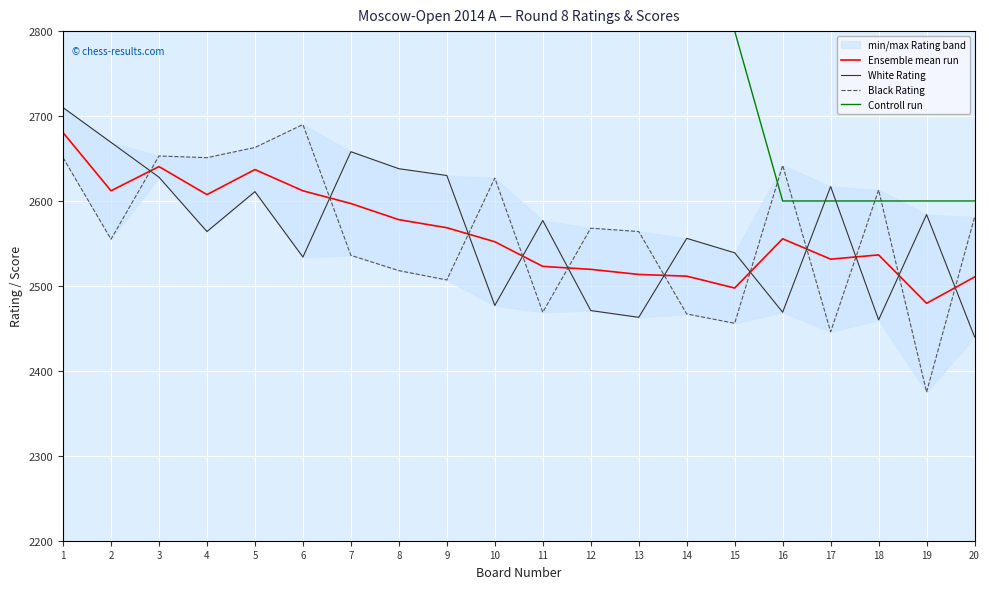

Which series has the largest range (max minus min)?

Controll run